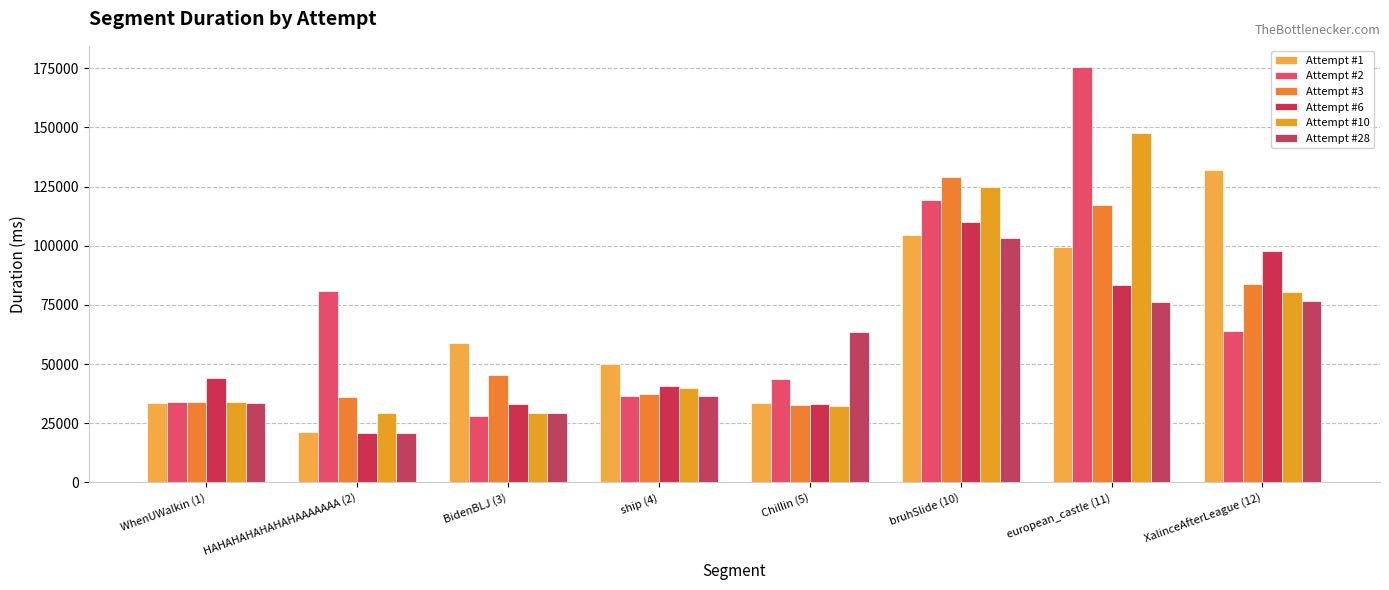

What value does the Attempt #28 series have at XalinceAfterLeague (12)?

76499